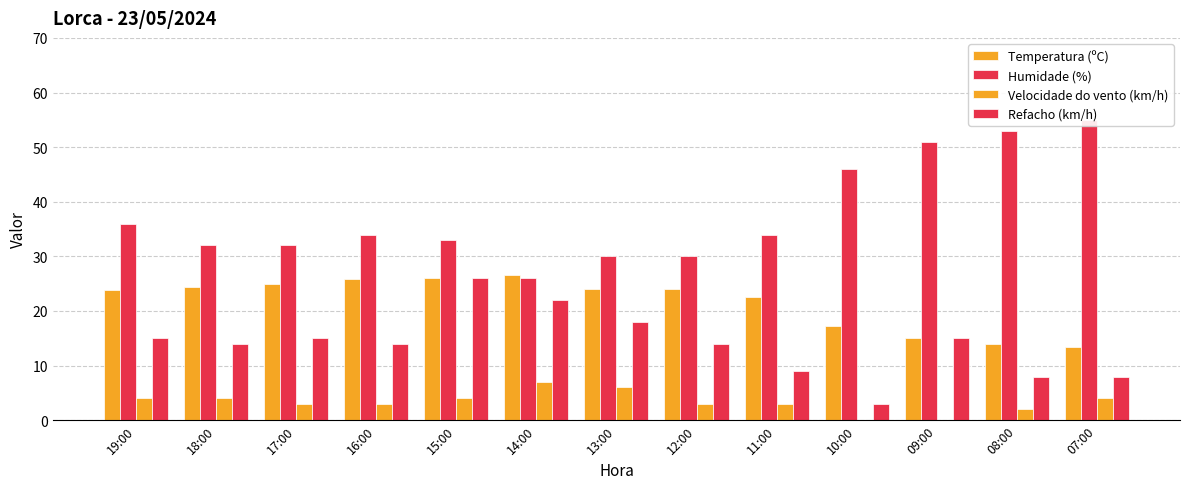

Which category has the lowest value in the Humidade (%) series?

14:00